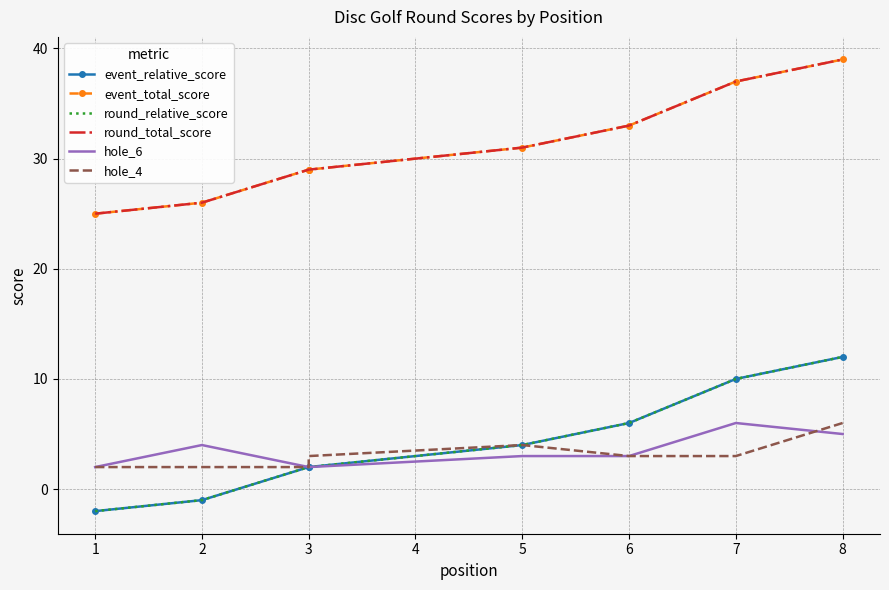

How many lines are shown in the chart?

6